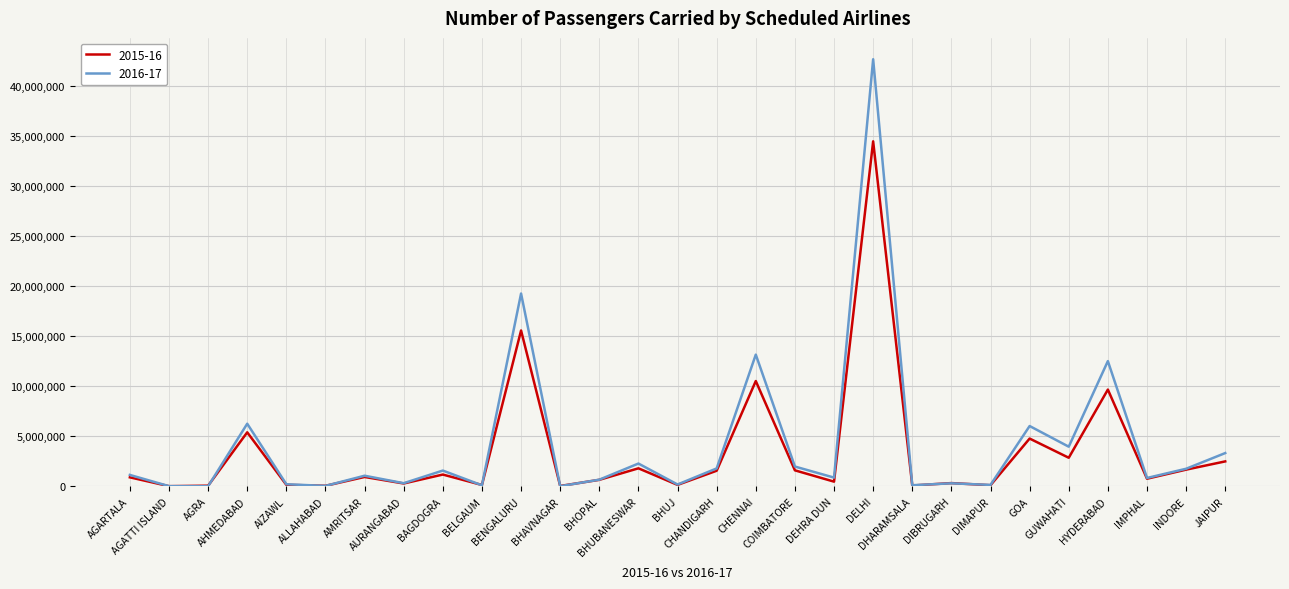

Which series has the largest total across all categories?

2016-17